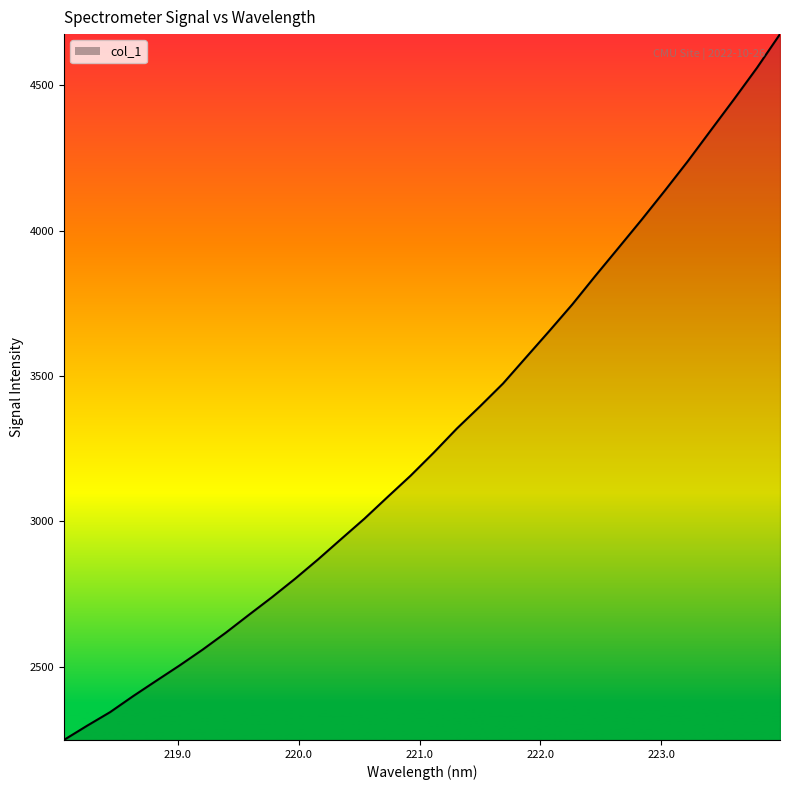

What is the difference between the maximum and minimum values?

2426.2